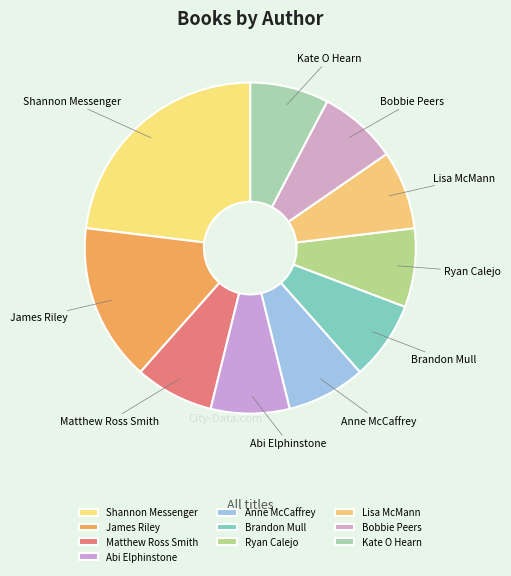

Which slice is the largest?

Shannon Messenger